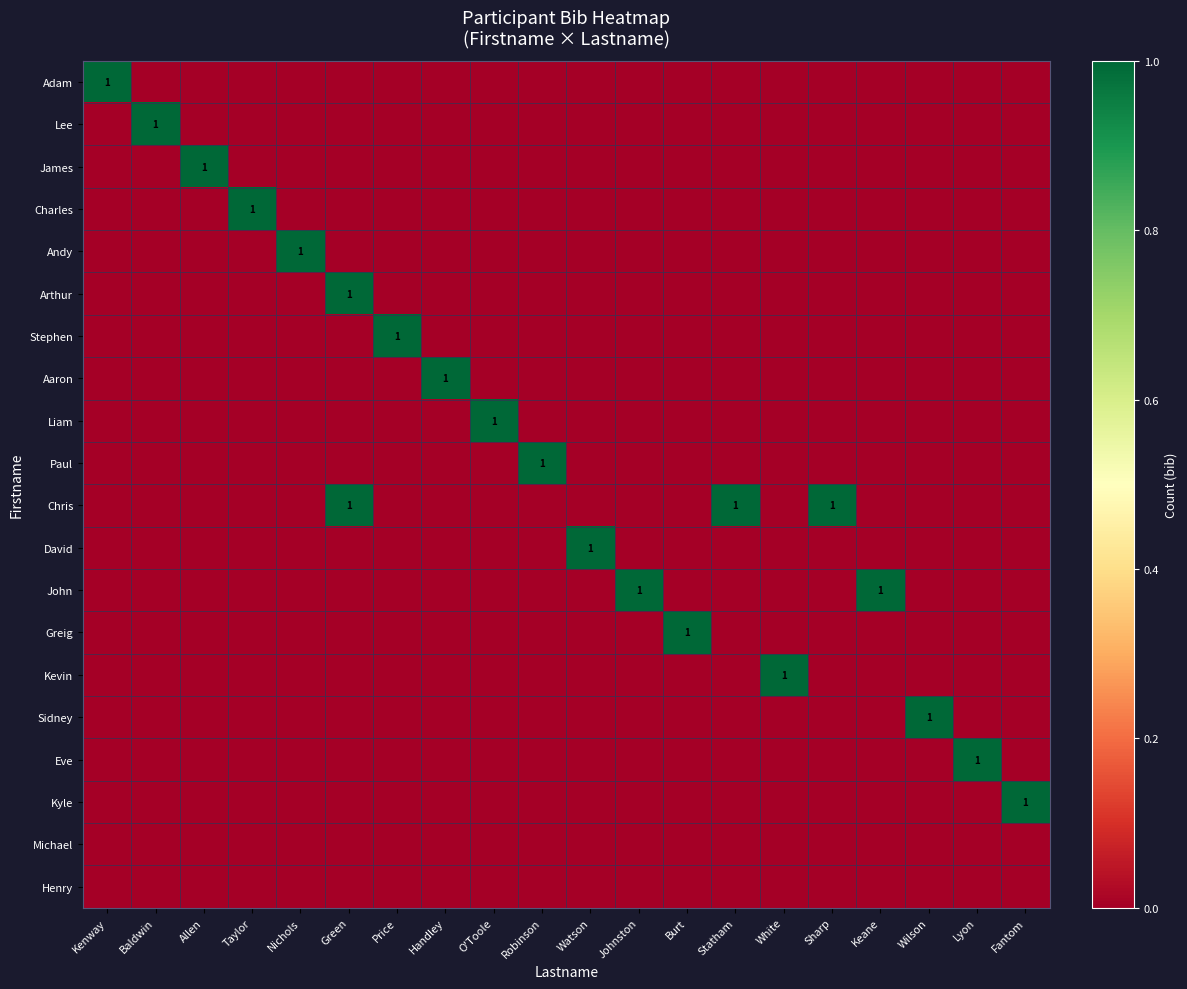

Is it true that James equals 0 at Allen?

False